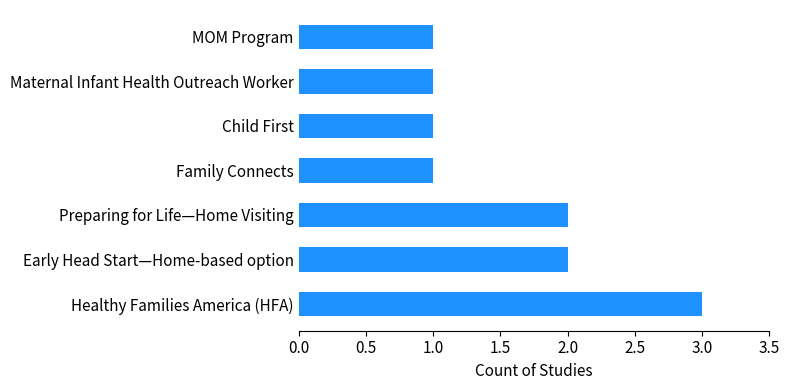

What is the ratio of the value at Maternal Infant Health Outreach Worker to the value at MOM Program?

1.0